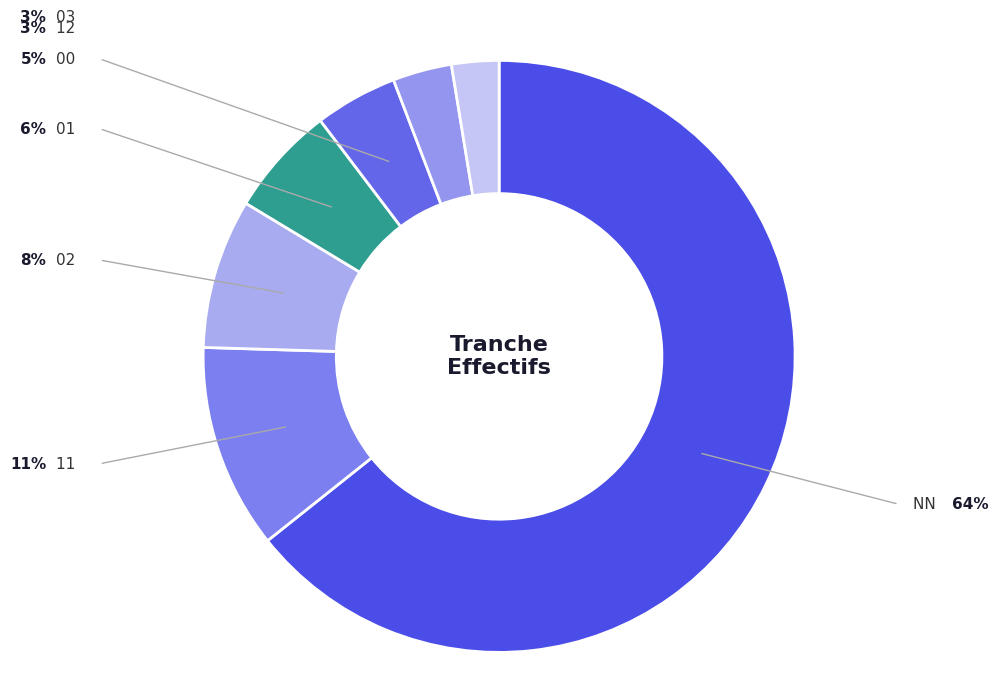

What is the smallest slice in the pie chart?

03